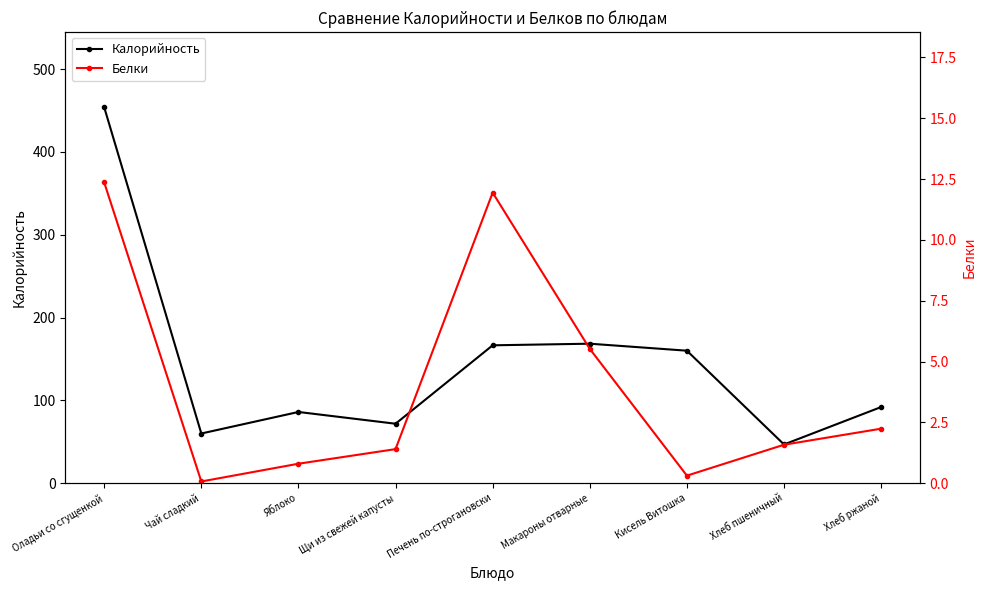

At which category does the chart reach its peak across all series?

Оладьи со сгущенкой